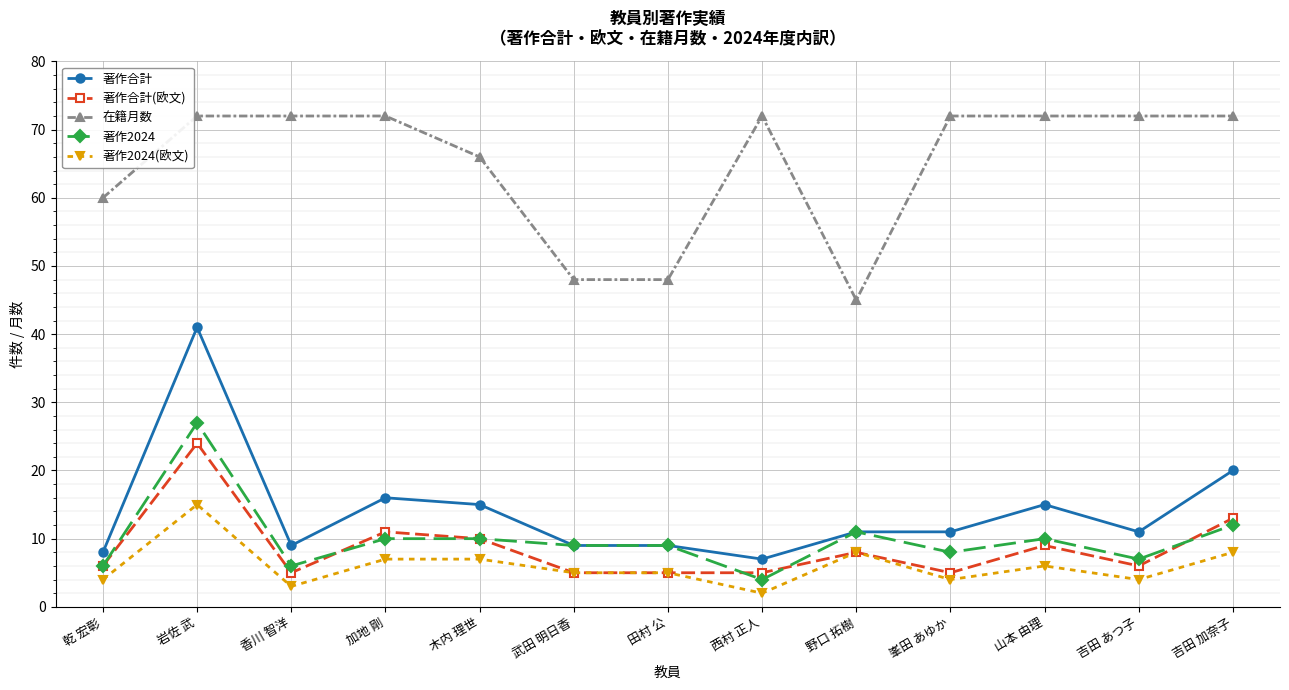

What is the label of the 4th point from the right?

峯田 あゆか